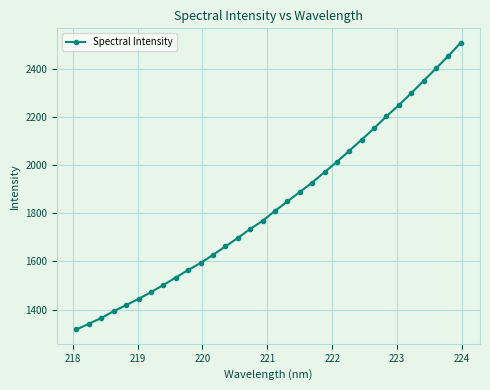

How many lines are shown in the chart?

1